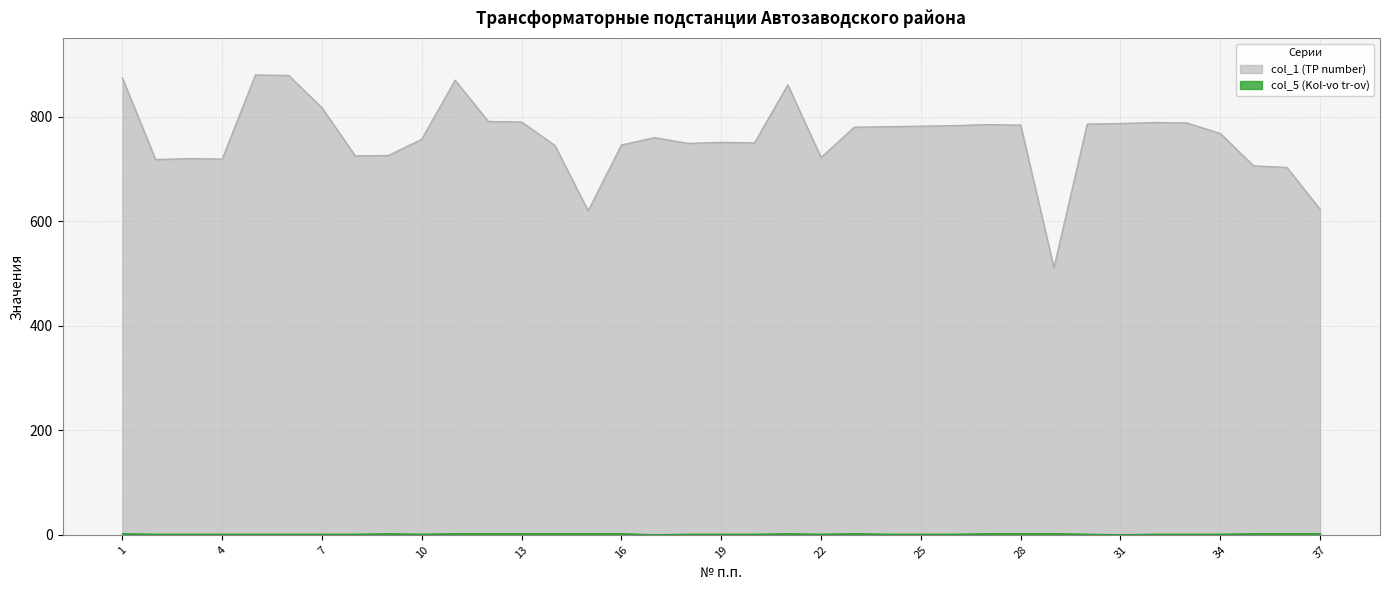

Which category has the highest value across all series?

5